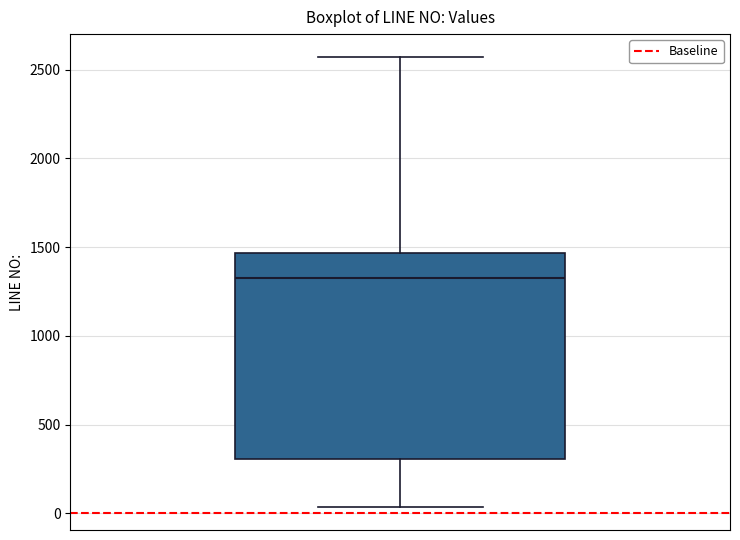

Transcribe this box plot: give where the median line is, the range the box spans, and where the two whiskers end, as read against the y-axis. The values are not printed on the chart, so give them approximately, as read against the axis.

median 1350, box 300 to 1450, whiskers 50 to 2550